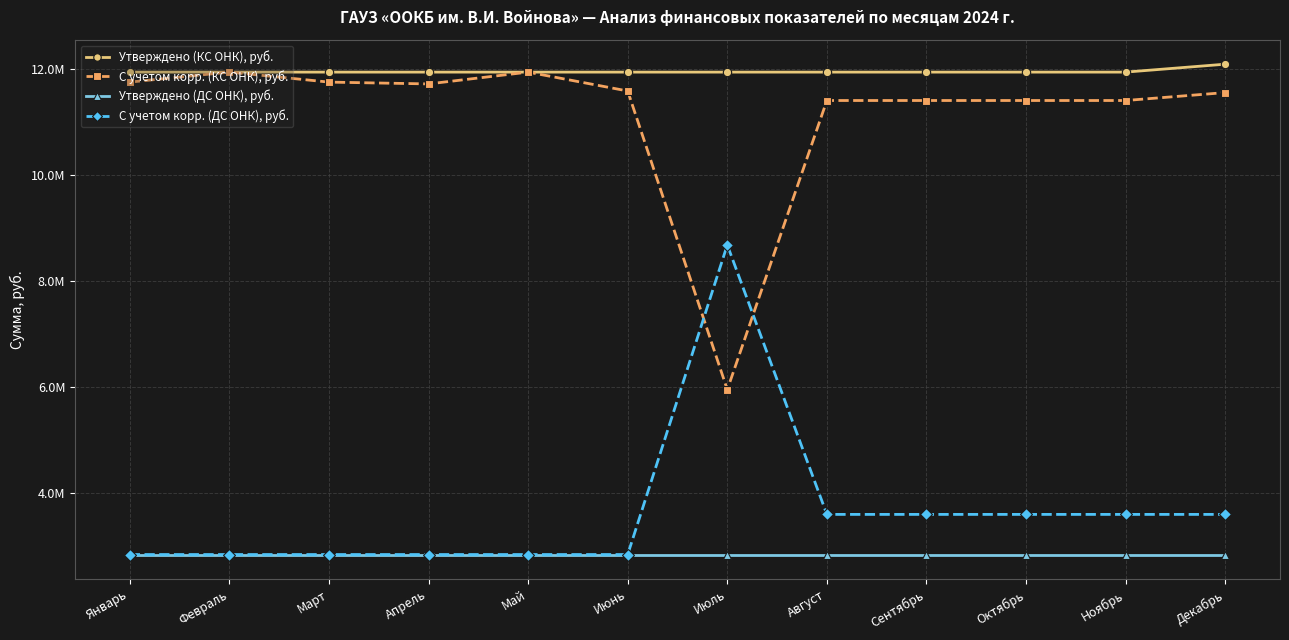

At which category is the sum across all series the highest?

Декабрь